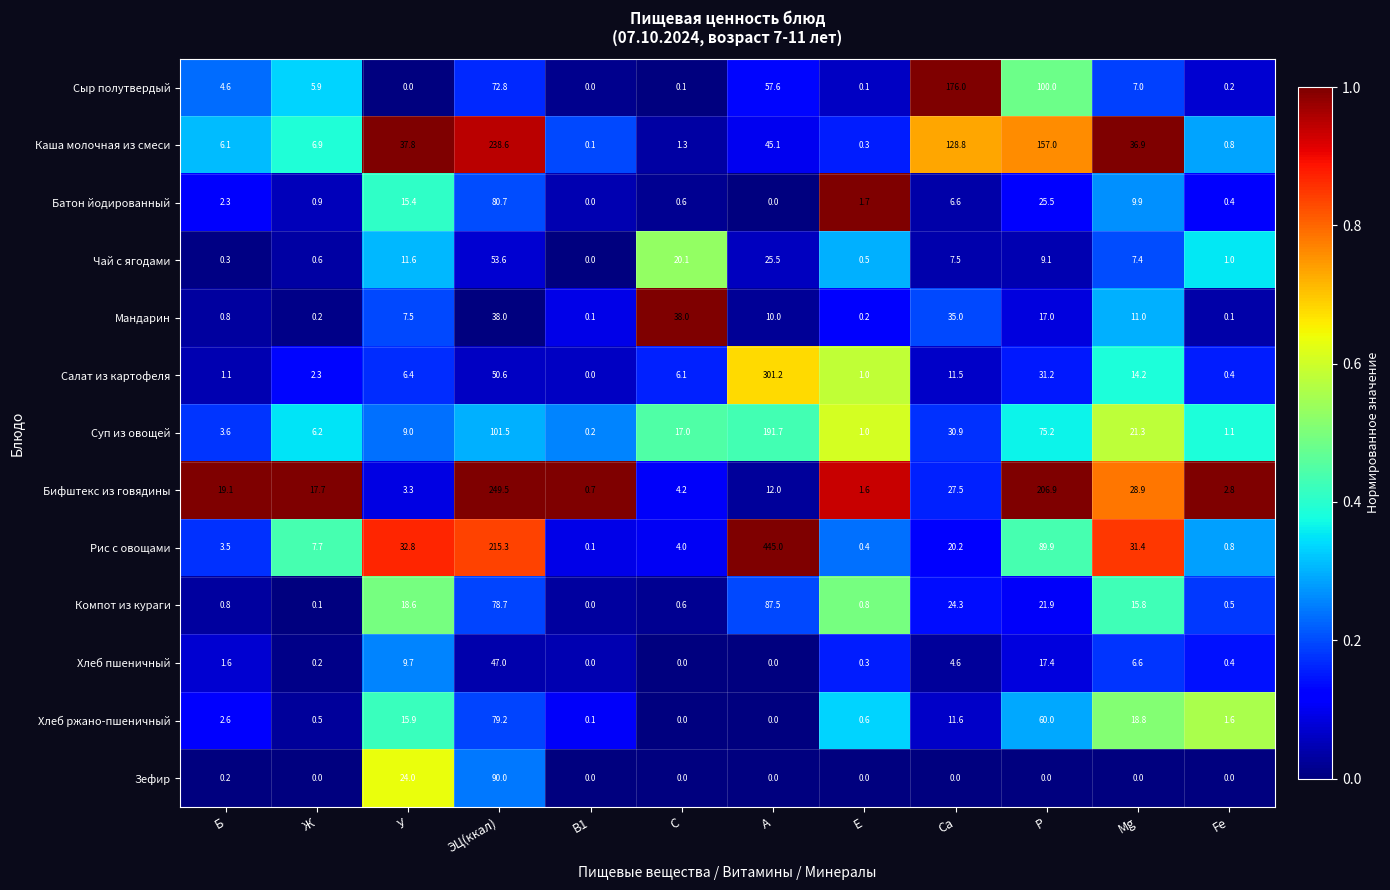

Is the value of Мандарин at Р greater than the value of Хлеб ржано-пшеничный at С?

Yes